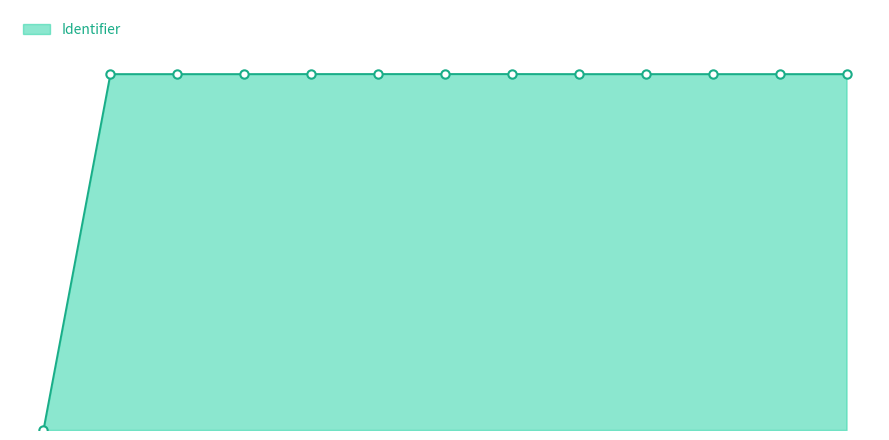

Does the chart have visible grid lines?

No